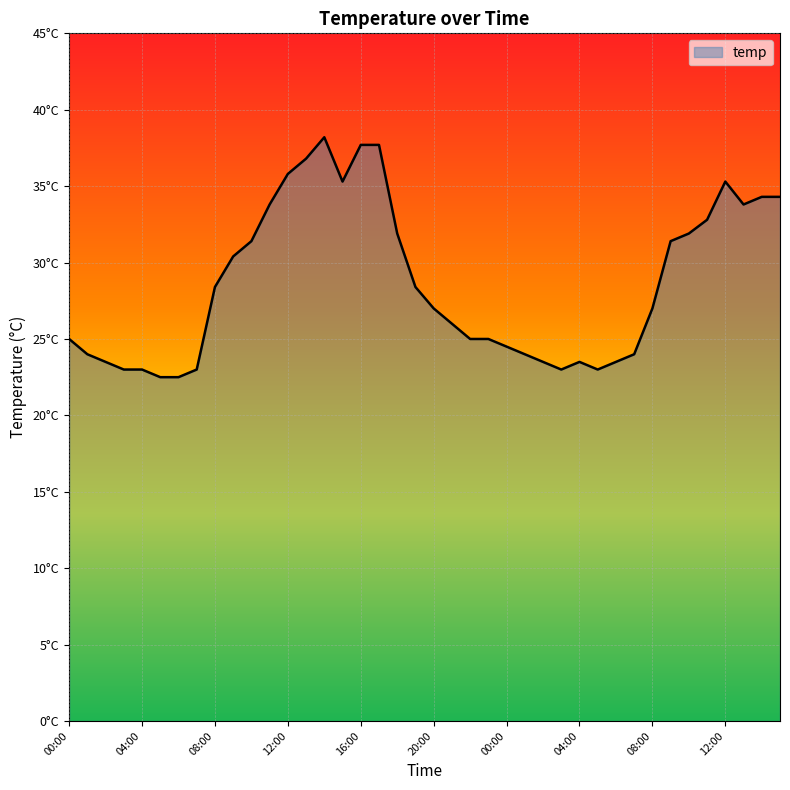

What is the value of the 11th point from the left?

31.4